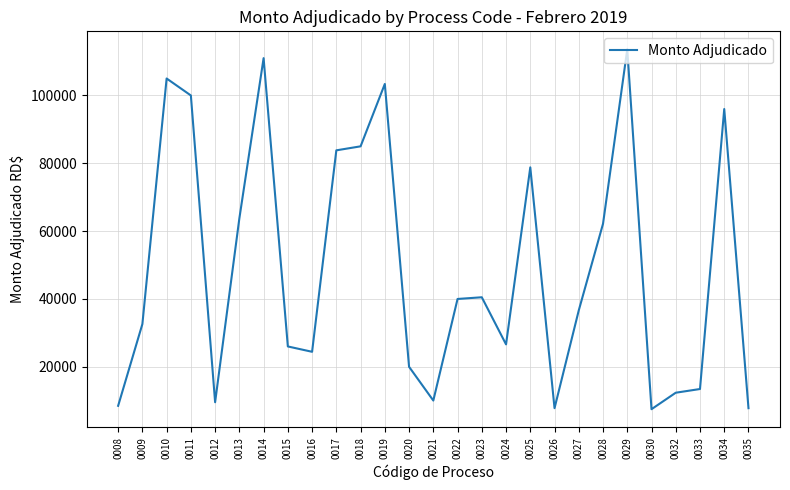

Is it true that the value at 0020 is 20000.0?

True